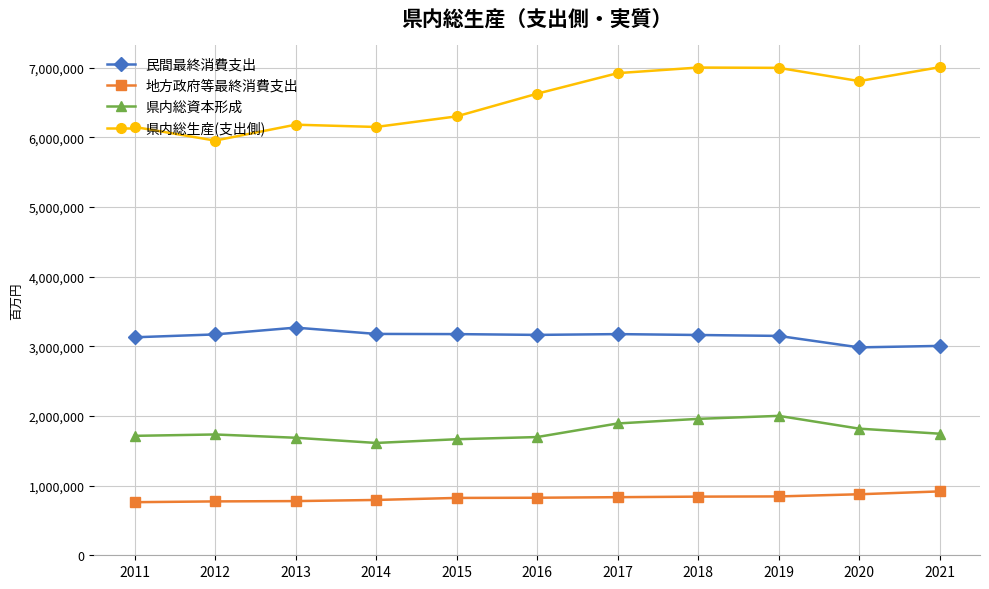

The 県内総資本形成 series shows 1612725 at 2014. True or false?

True